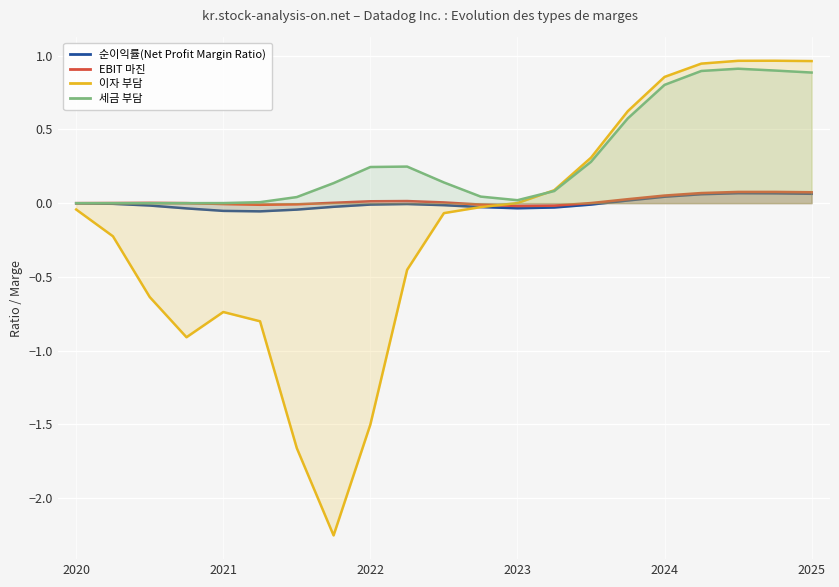

At how many categories does at least one series exceed -1?

21